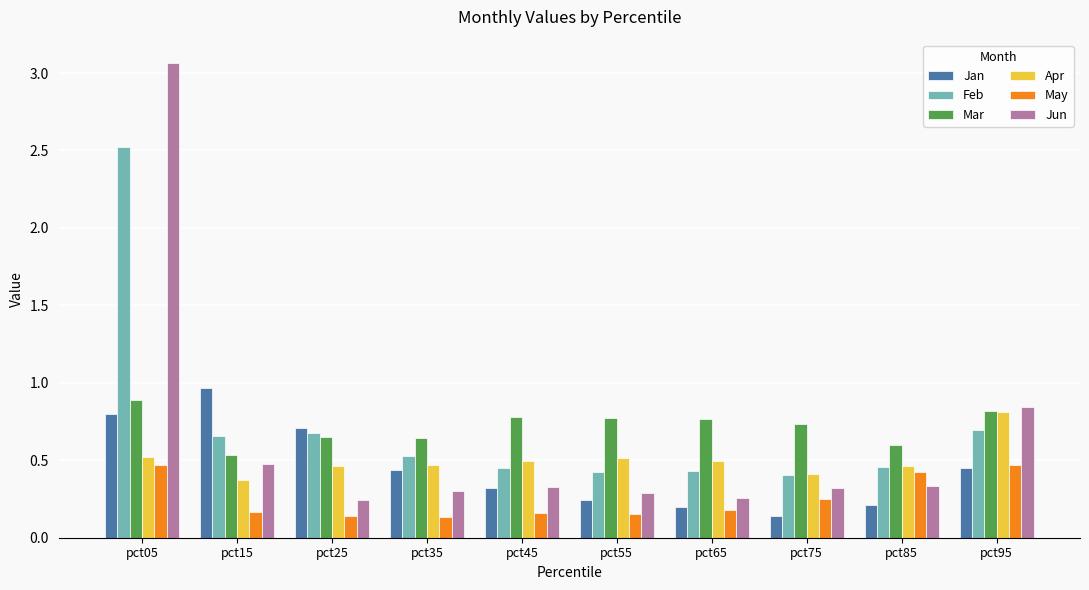

Between pct15 and pct65, which series saw the biggest shift?

Jan